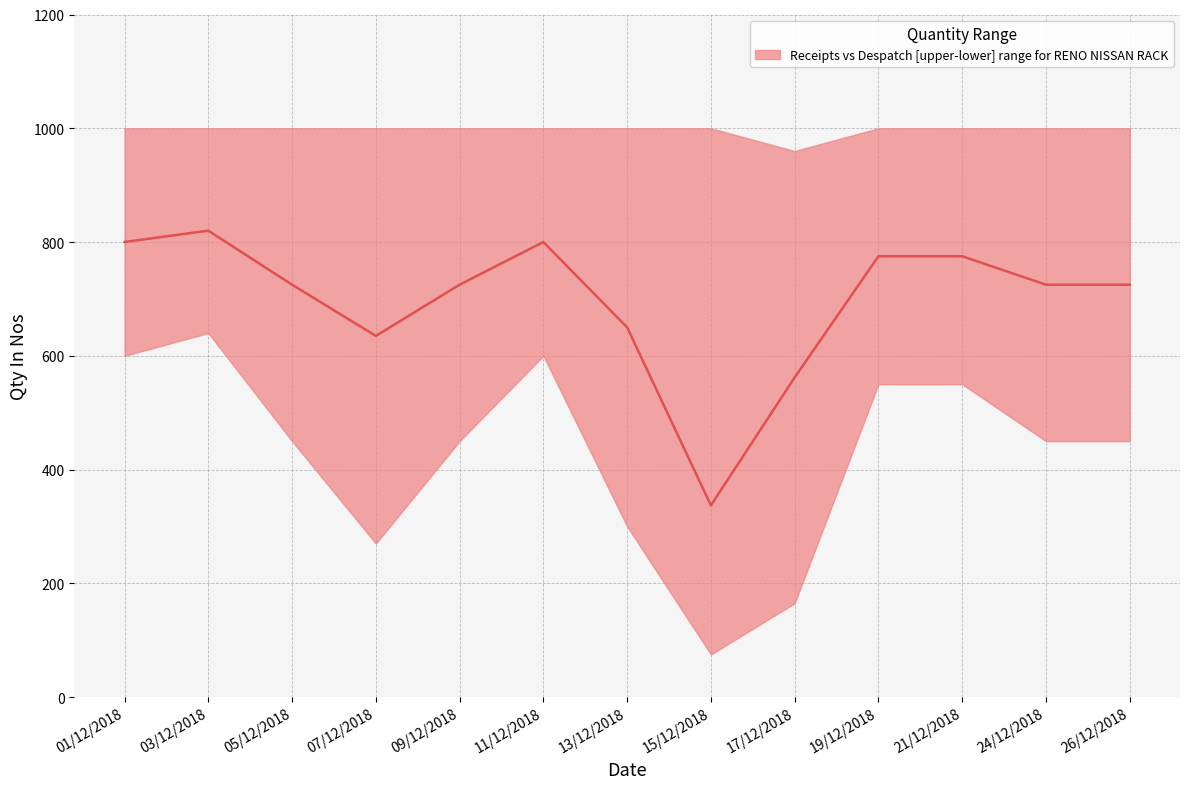

Does the chart display data point markers on the line(s)?

No